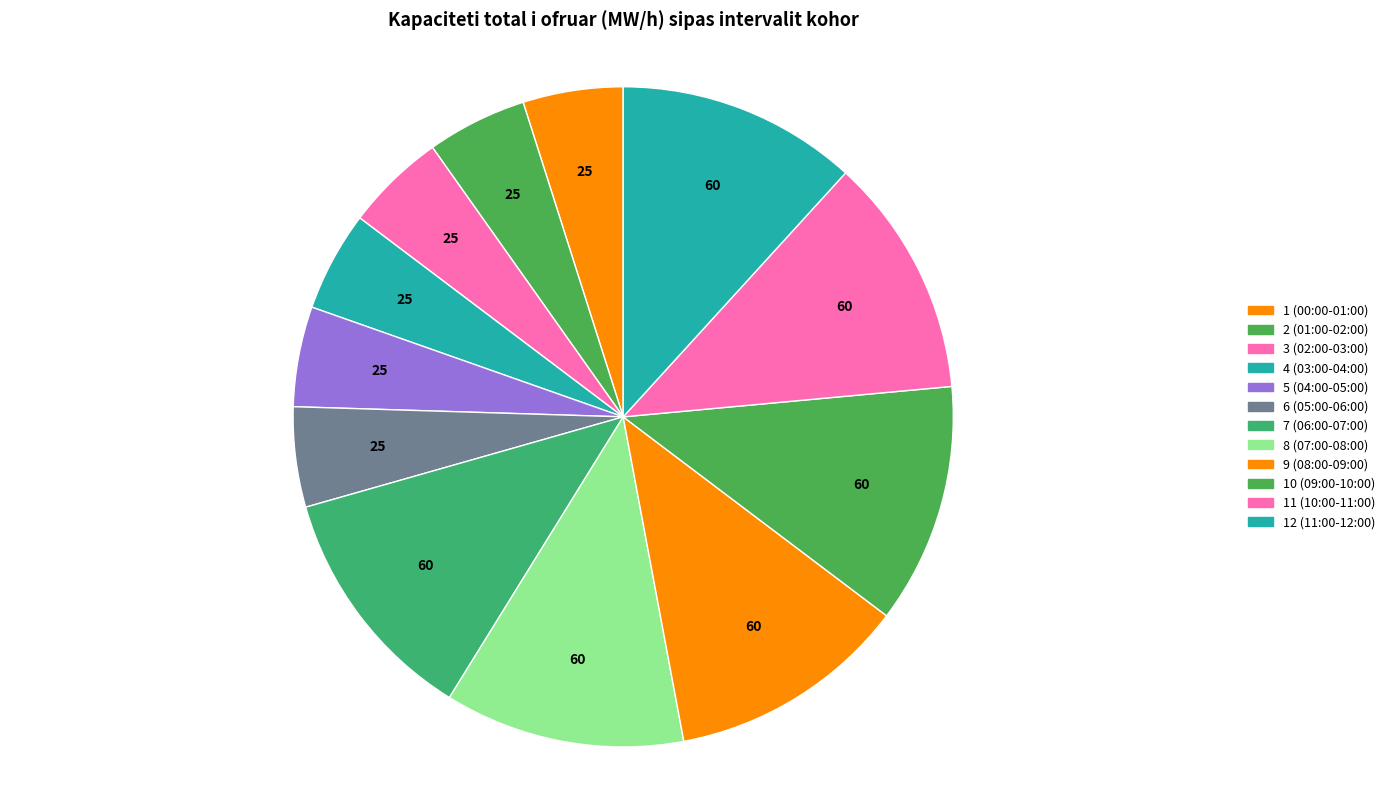

The 2 (01:00-02:00) slice represents 15% of the pie. True or false?

False